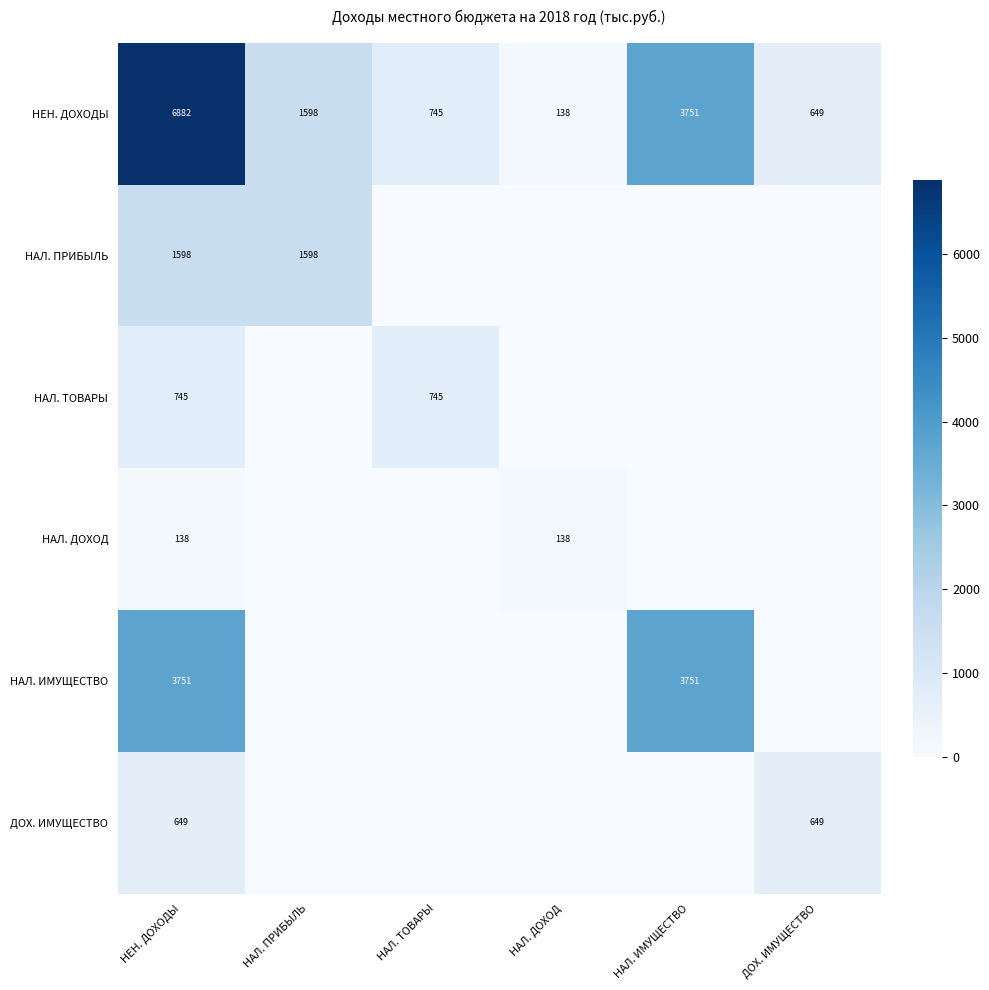

Is it true that НЕН. ДОХОДЫ equals 1779 at НАЛ. ИМУЩЕСТВО?

False